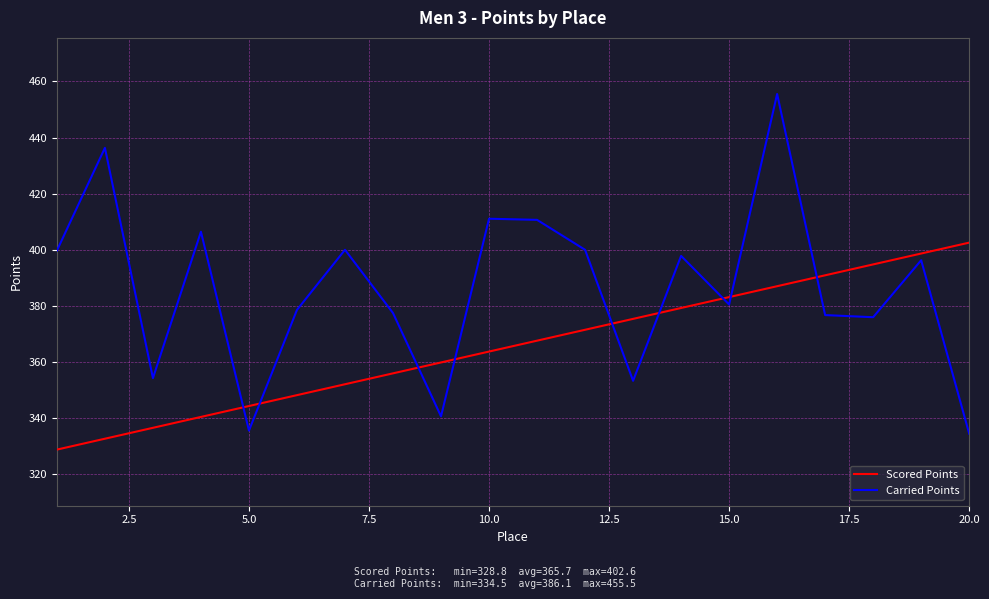

Count the number of data series in this chart.

2